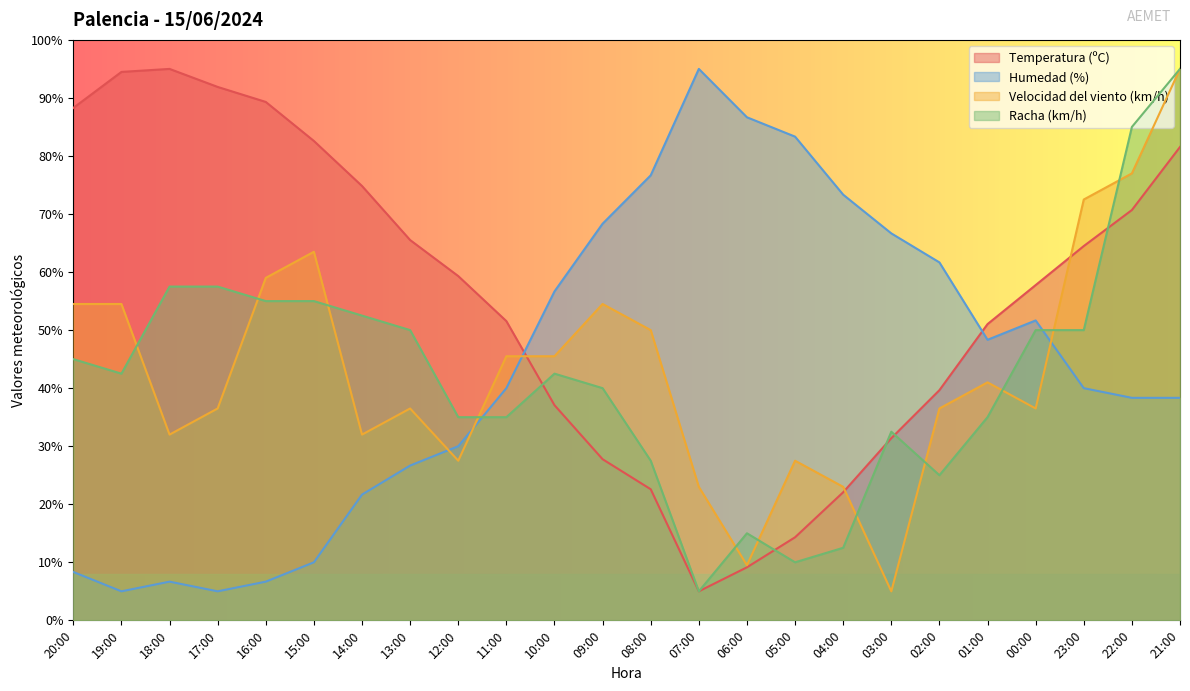

The value of Racha (km/h) at 15:00 is 85.1. True or false?

False